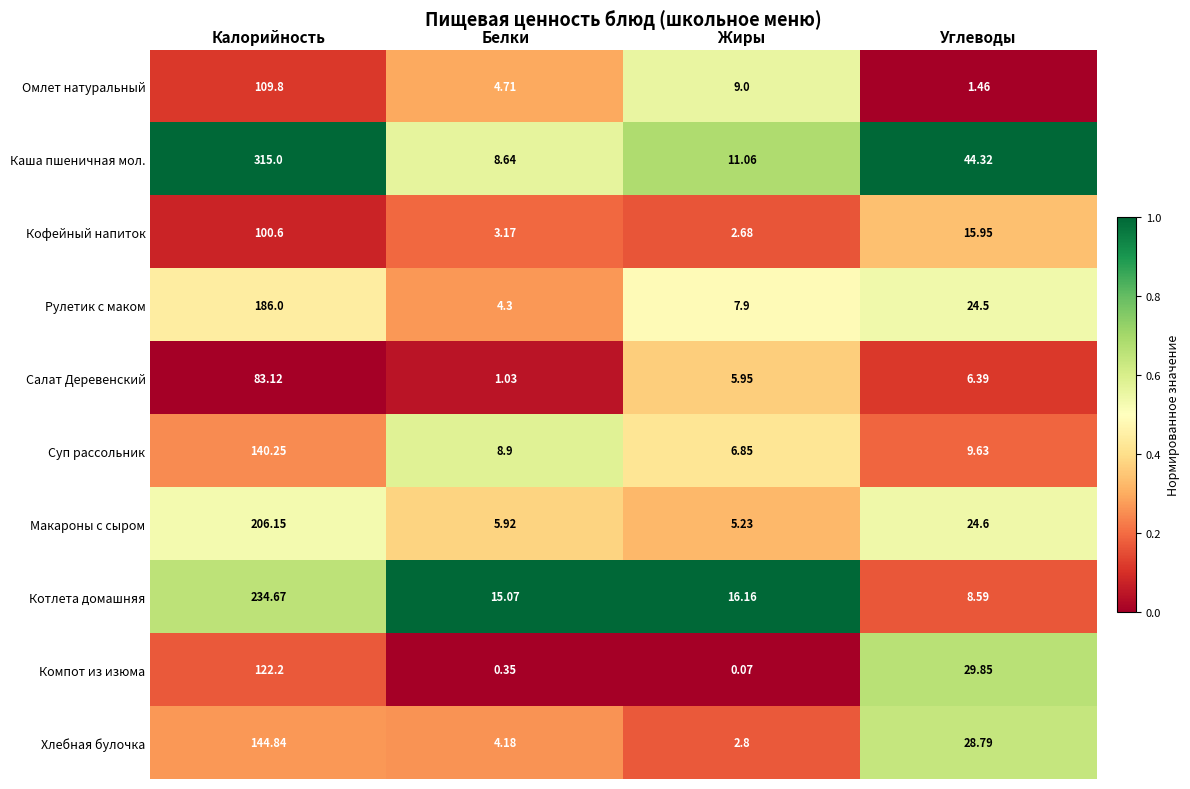

Which series has the largest range (max minus min)?

Каша пшеничная мол.